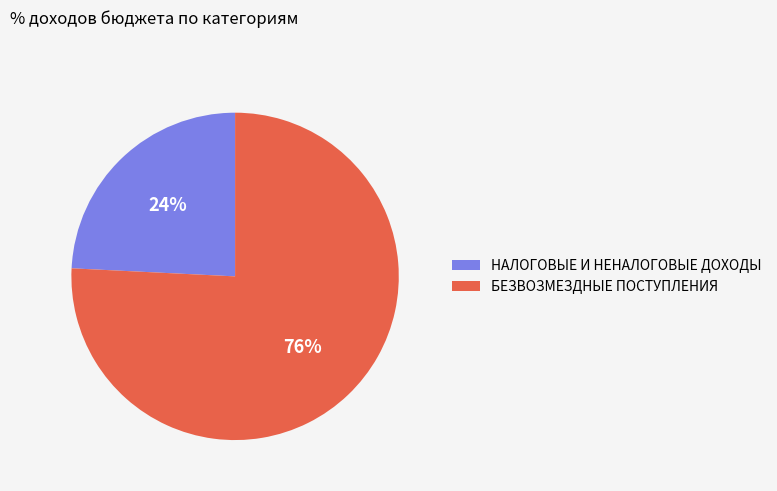

Rank the categories by value from lowest to highest.

НАЛОГОВЫЕ И НЕНАЛОГОВЫЕ ДОХОДЫ, БЕЗВОЗМЕЗДНЫЕ ПОСТУПЛЕНИЯ